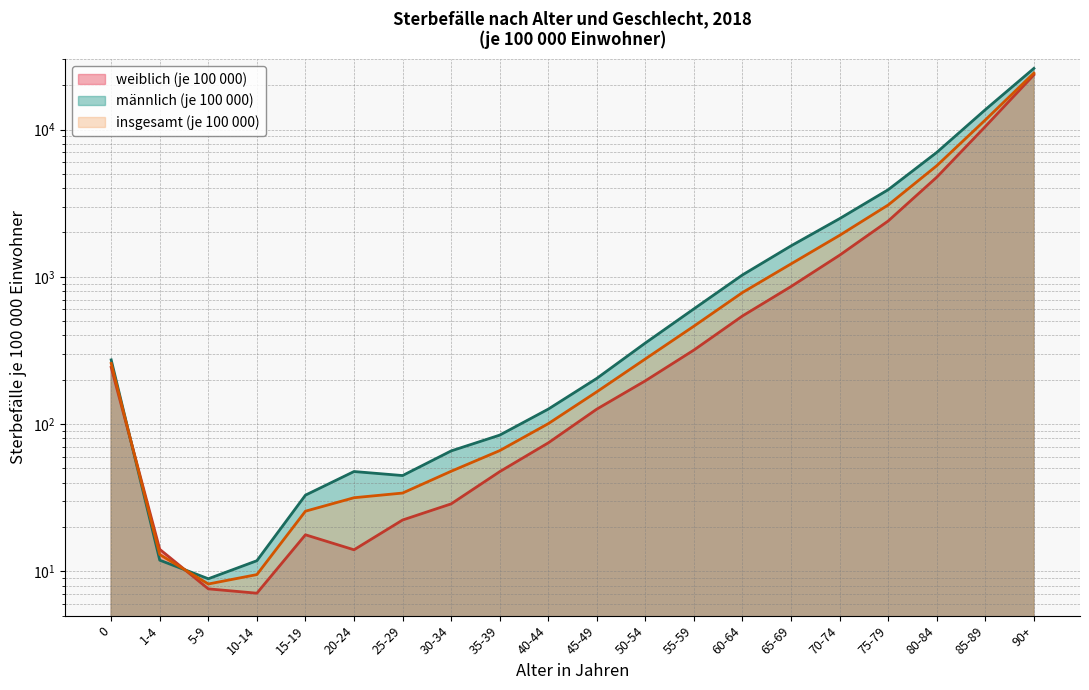

Rank the categories by weiblich (je 100 000) value from lowest to highest.

10-14, 5-9, 20-24, 1-4, 15-19, 25-29, 30-34, 35-39, 40-44, 45-49, 50-54, 0, 55-59, 60-64, 65-69, 70-74, 75-79, 80-84, 85-89, 90+